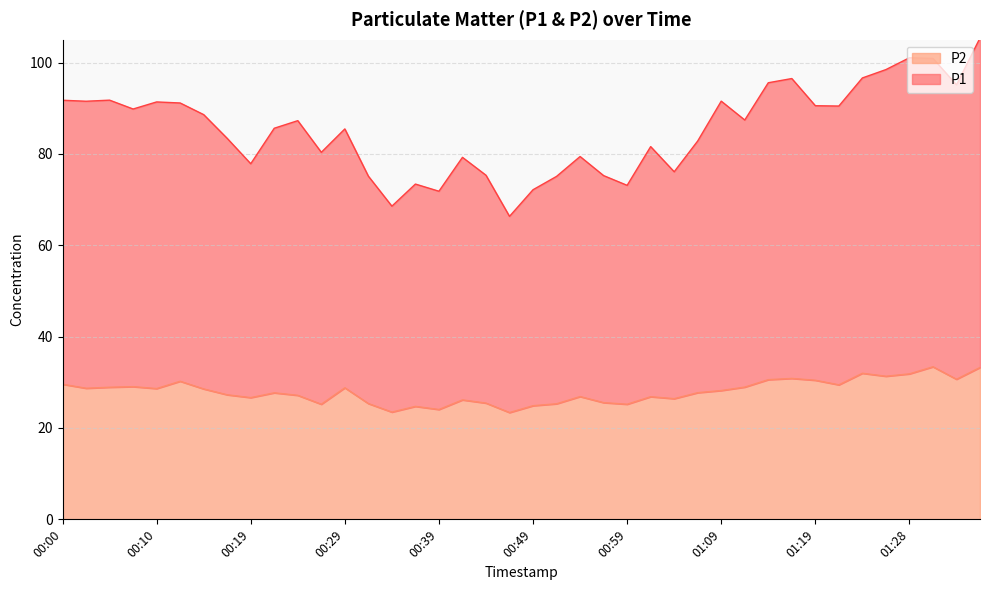

What is the maximum value shown in the chart?

105.4